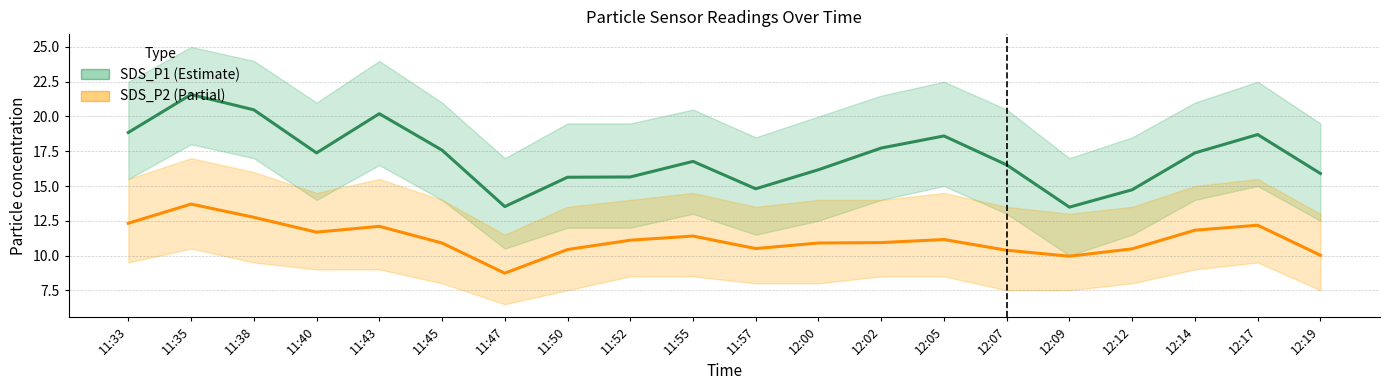

At which category is the sum across all series the highest?

11:35